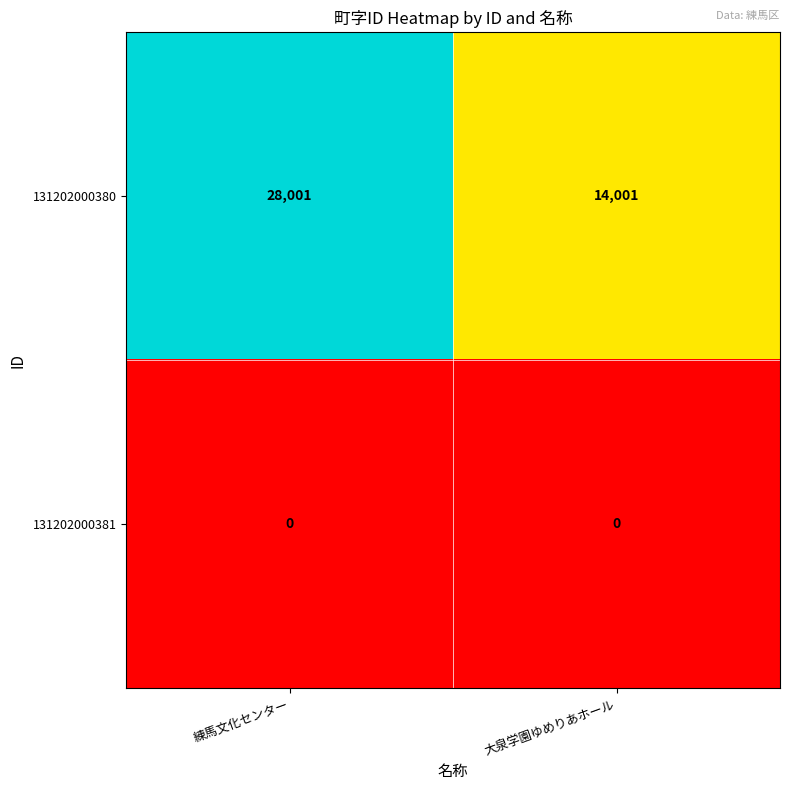

At which label does 131202000380 reach its minimum?

大泉学園ゆめりあホール